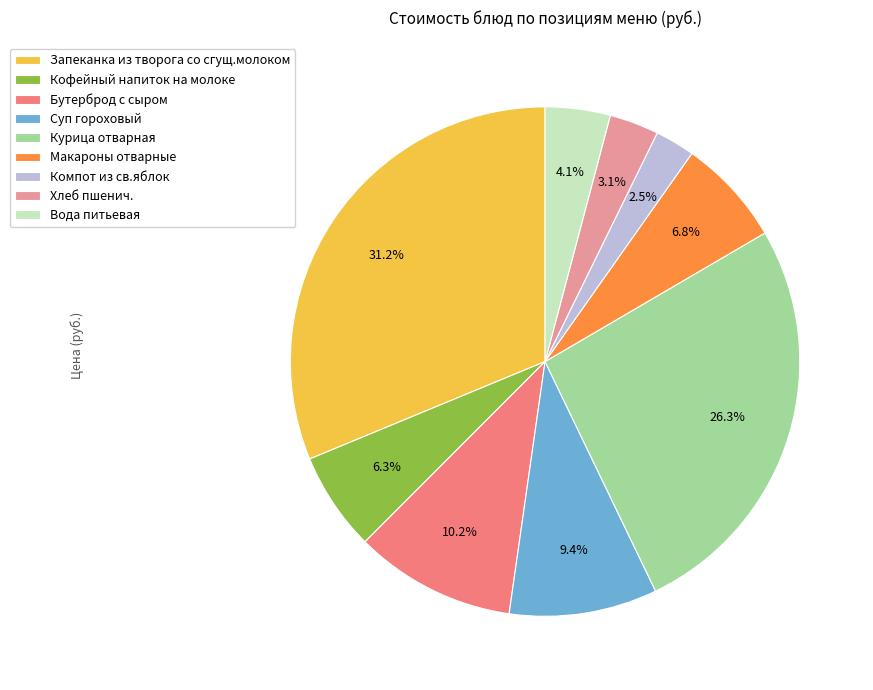

How many segments does this pie chart have?

9